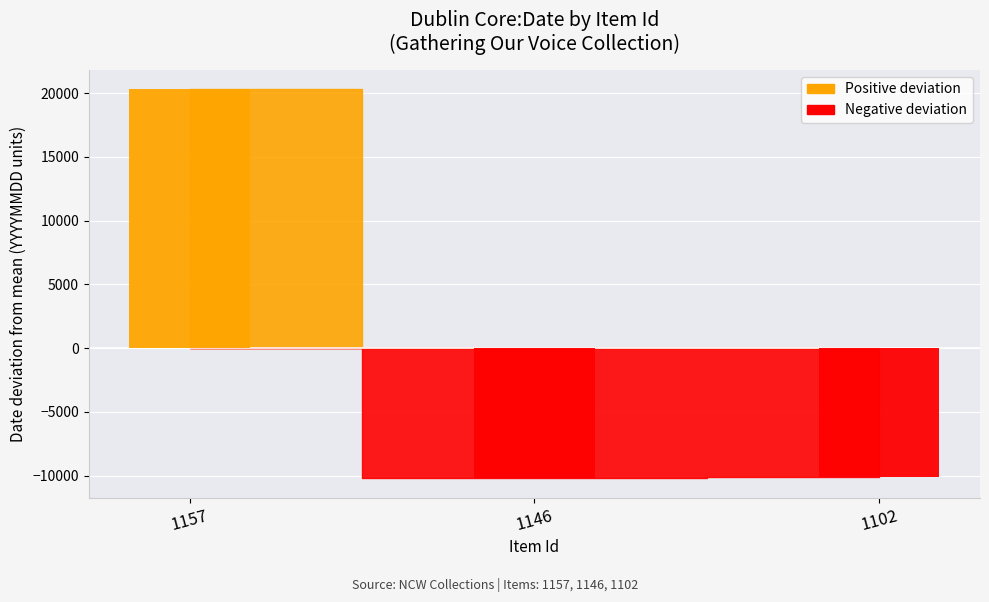

List the labels in order of value, smallest first.

1146, 1102, 1157